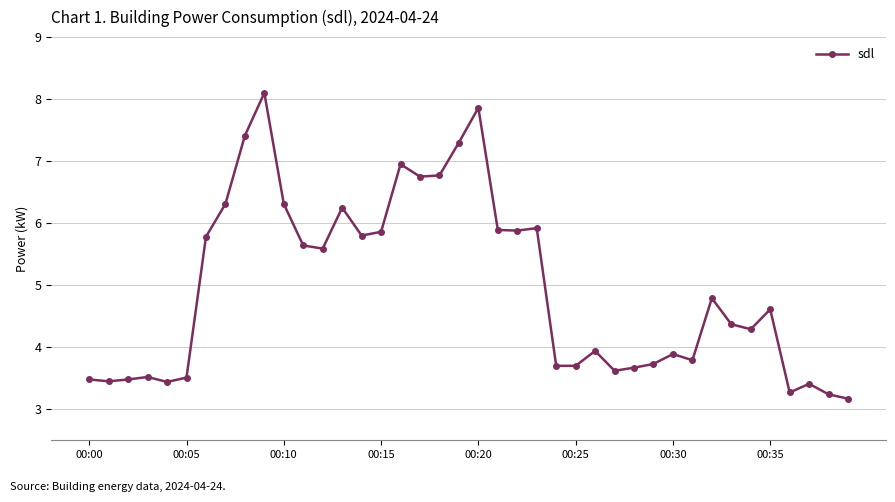

What is the value of the 24th point from the left?

5.9